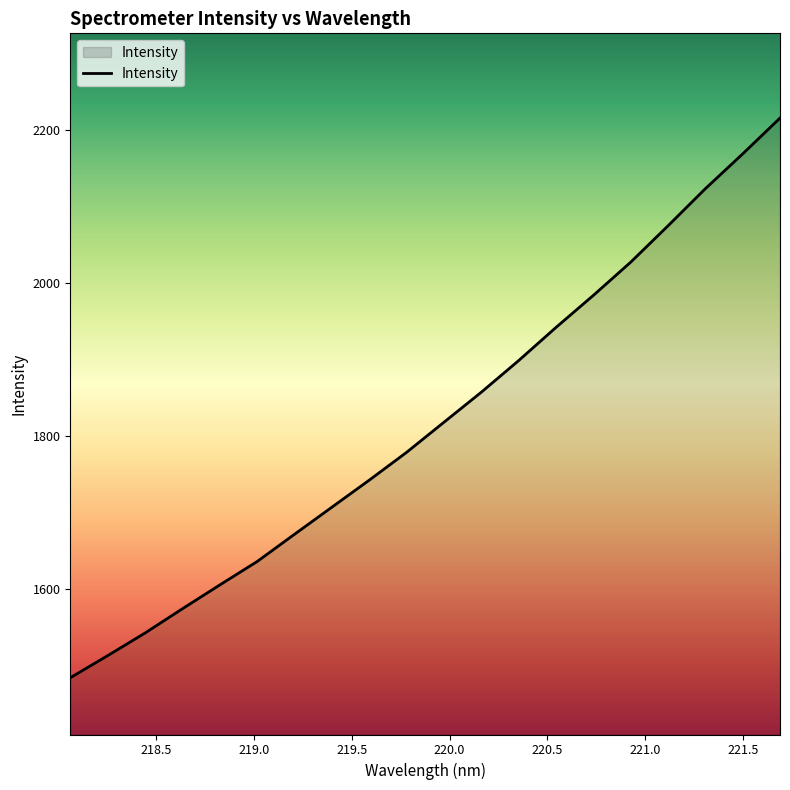

What is the smallest value displayed?

1484.3